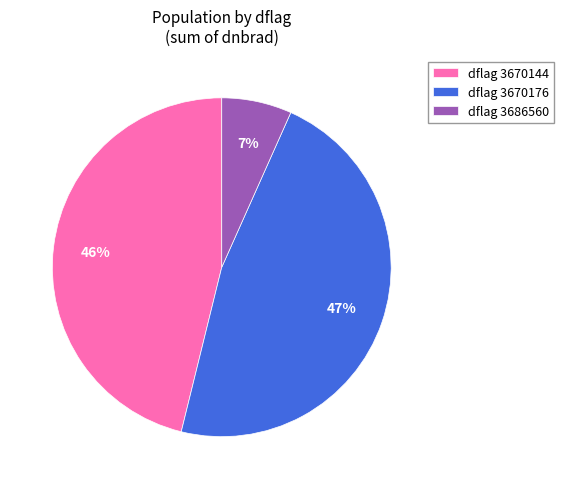

To the nearest percent, what percentage of the pie is dflag 3670176?

47%